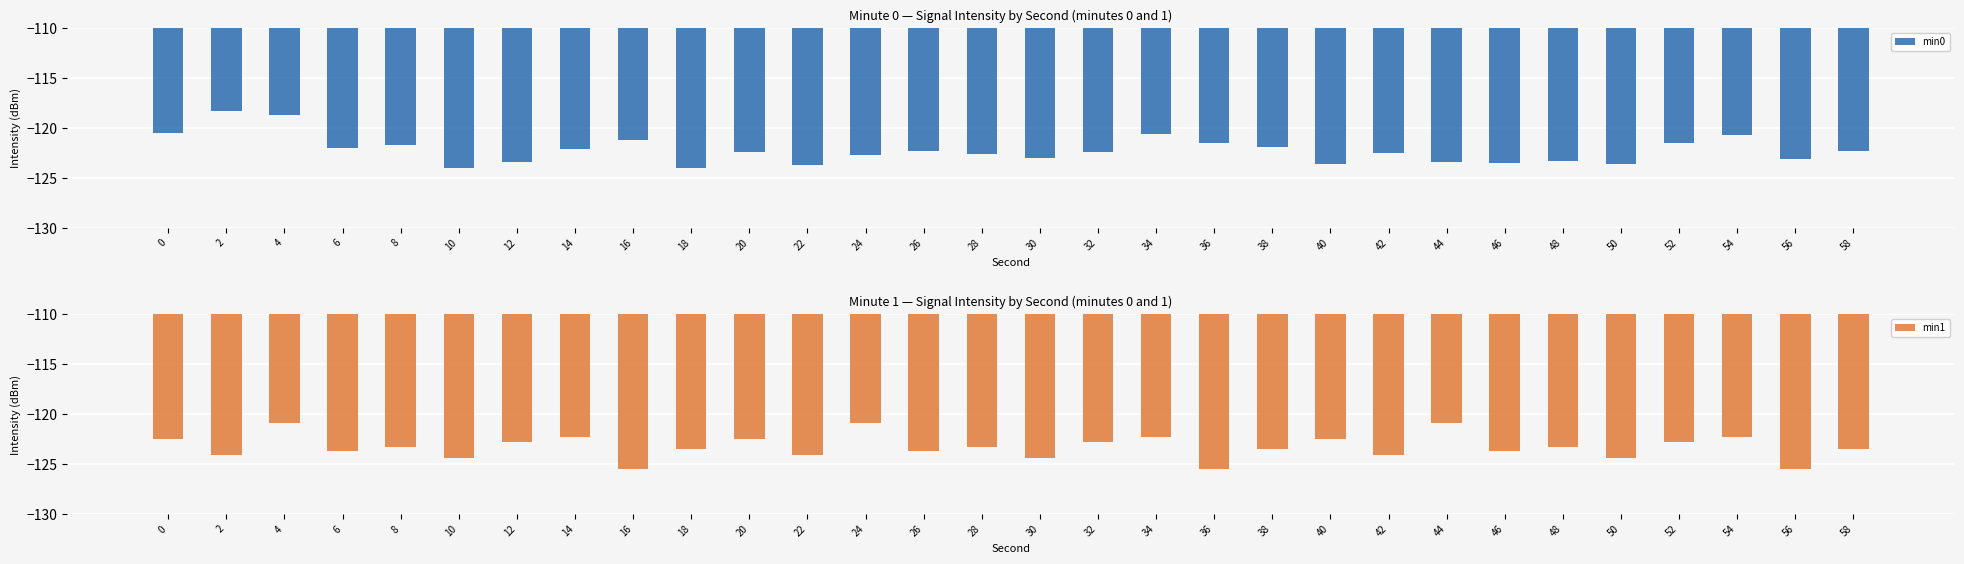

Where is min1 nearest to the value -123?

12